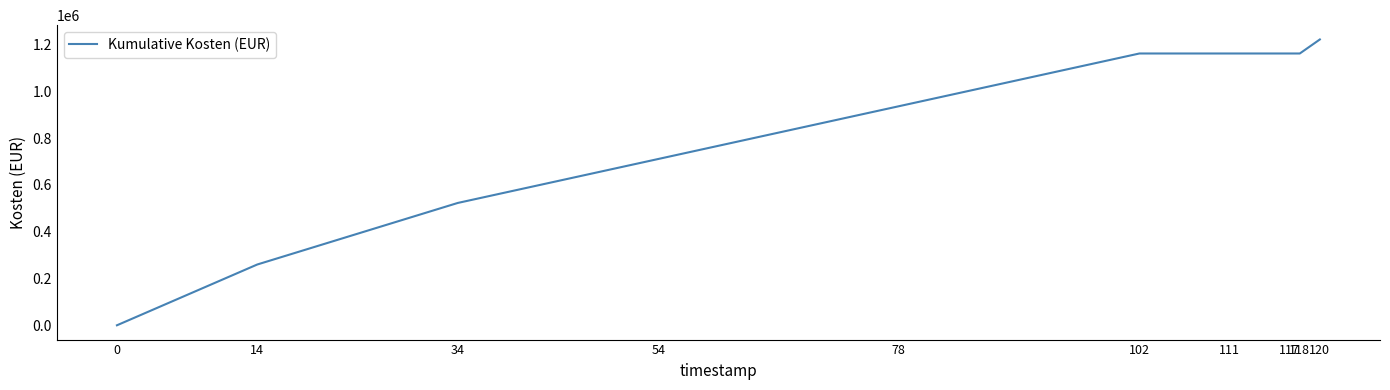

What is the average value?

830320